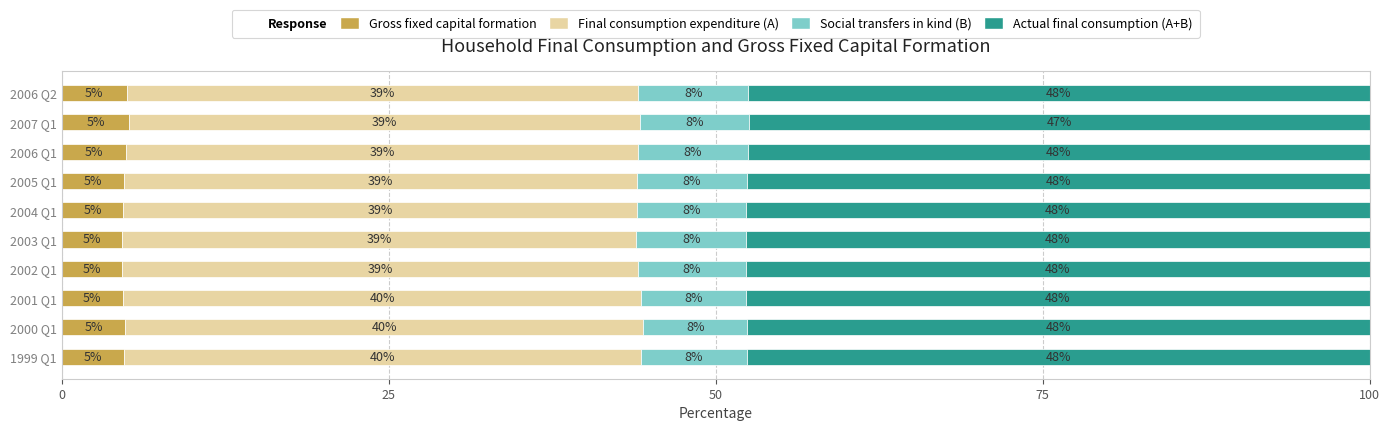

What is the total value across all series at 2005 Q1?

100.0